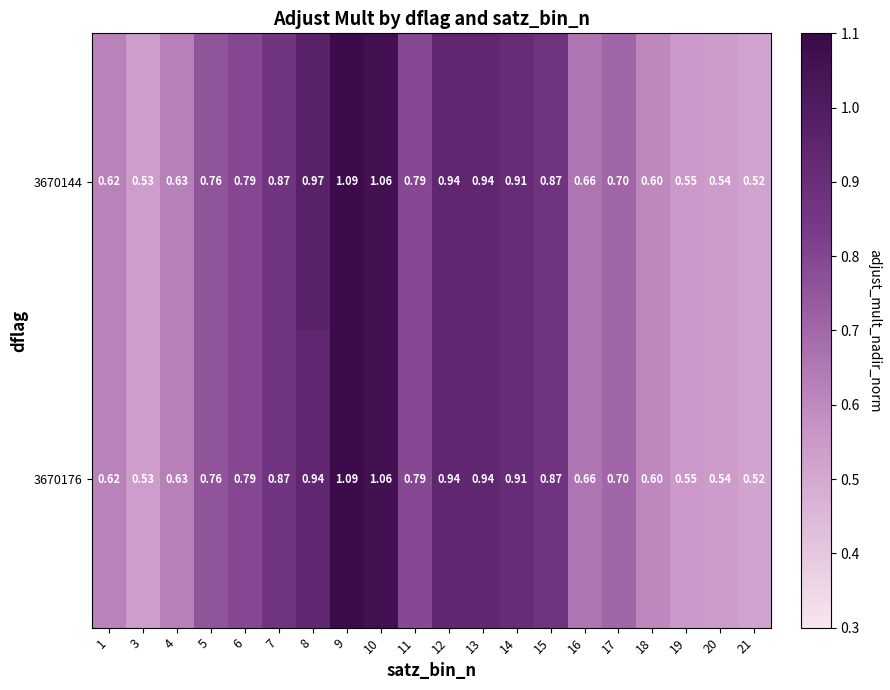

Is the value of 3670176 at 12 greater than the value of 3670144 at 19?

Yes